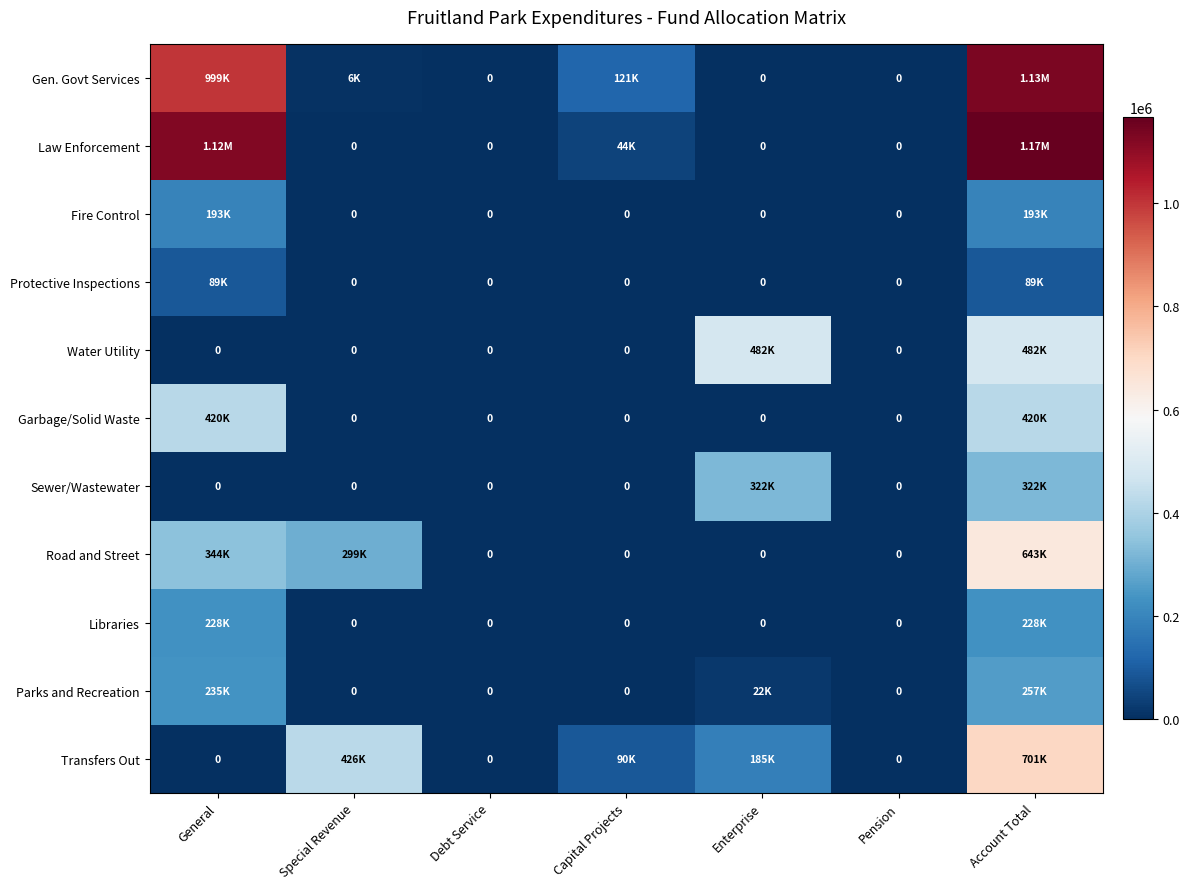

What is the total value across all series at Capital Projects?

256524